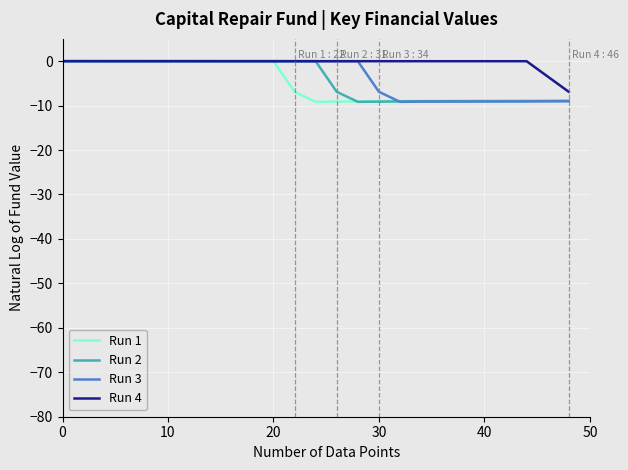

What is the minimum value shown in the chart?

-9.2